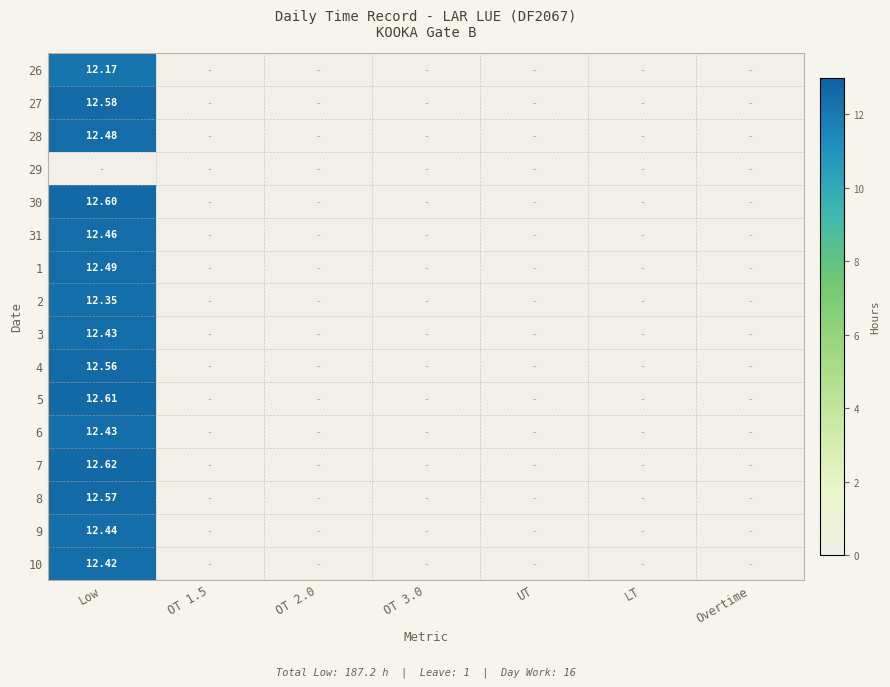

What is the average value of the 5 series?

1.8